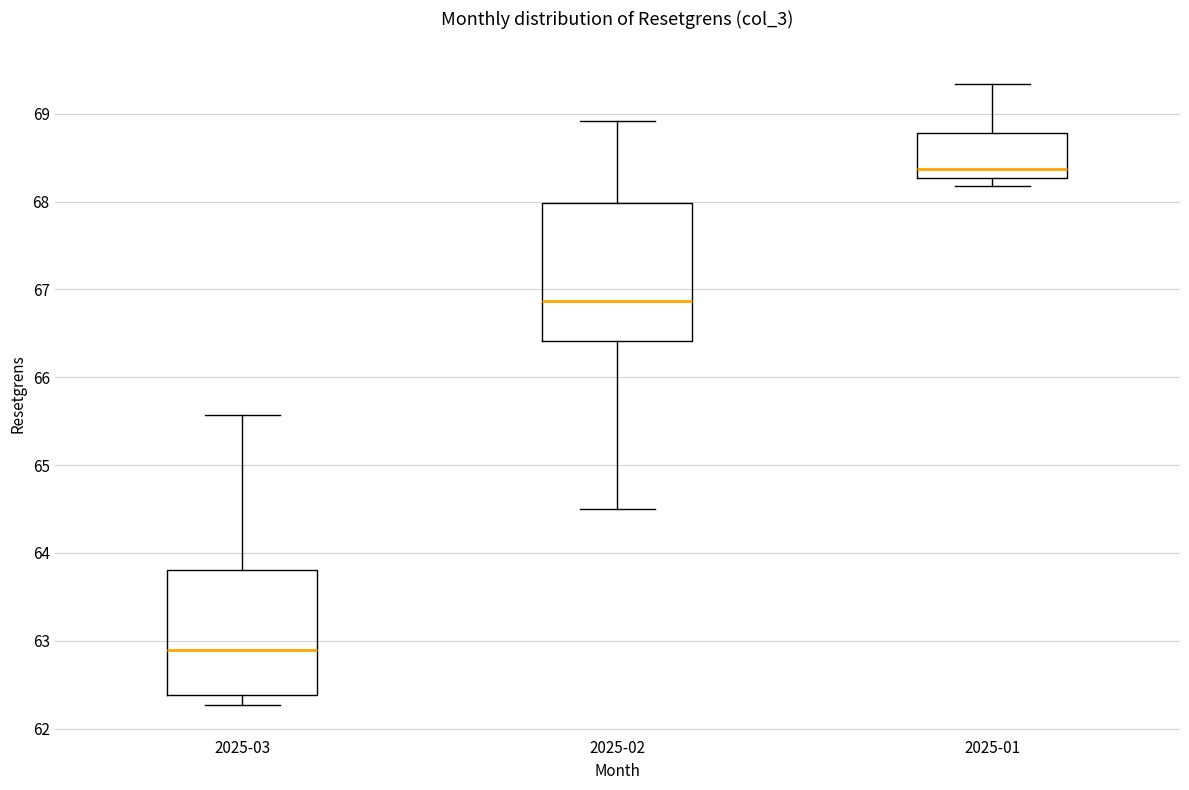

Which box has the lowest median line?

2025-03